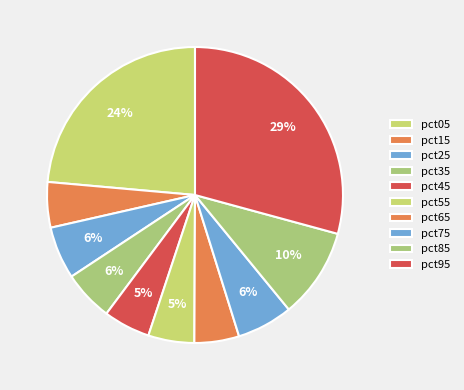

Is the sum of pct65 and pct75 greater than half?

No